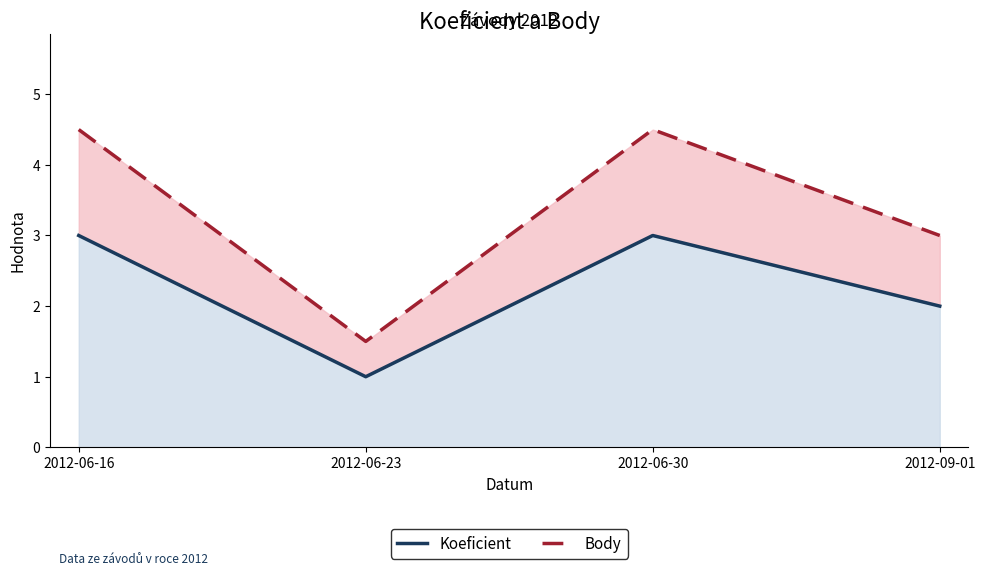

What is the value of the Body point at the 3rd from the left?

4.5